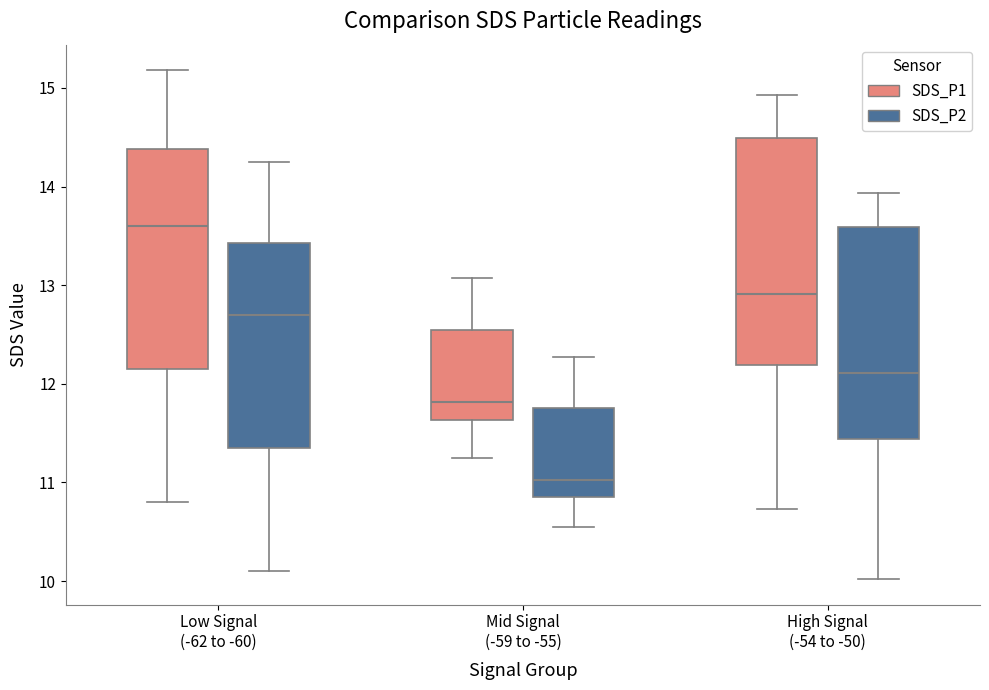

Reading left to right, transcribe this box plot: for each box, give where its median line is, the range the box spans, and where its two whiskers end, as read against the y-axis. The values are not printed on the chart, so give them approximately, as read against the axis.

Low Signal (-62 to -60) (SDS_P1): median 13.6, box 12.2 to 14.4, whiskers 10.8 to 15.2
Low Signal (-62 to -60) (SDS_P2): median 12.7, box 11.4 to 13.4, whiskers 10.1 to 14.3
Mid Signal (-59 to -55) (SDS_P1): median 11.8, box 11.6 to 12.6, whiskers 11.3 to 13.1
Mid Signal (-59 to -55) (SDS_P2): median 11.0, box 10.9 to 11.8, whiskers 10.6 to 12.3
High Signal (-54 to -50) (SDS_P1): median 12.9, box 12.2 to 14.5, whiskers 10.7 to 14.9
High Signal (-54 to -50) (SDS_P2): median 12.1, box 11.4 to 13.6, whiskers 10.0 to 13.9